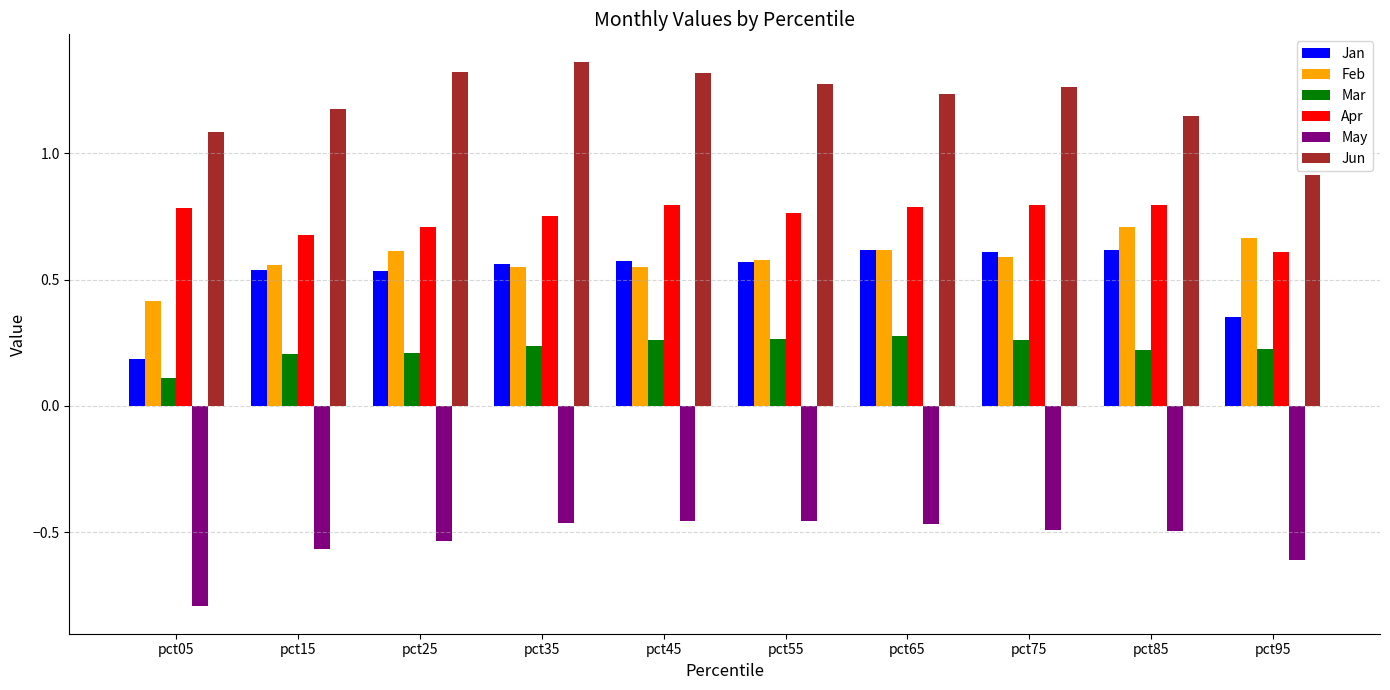

What are all the series names shown in the legend?

Jan, Feb, Mar, Apr, May, Jun